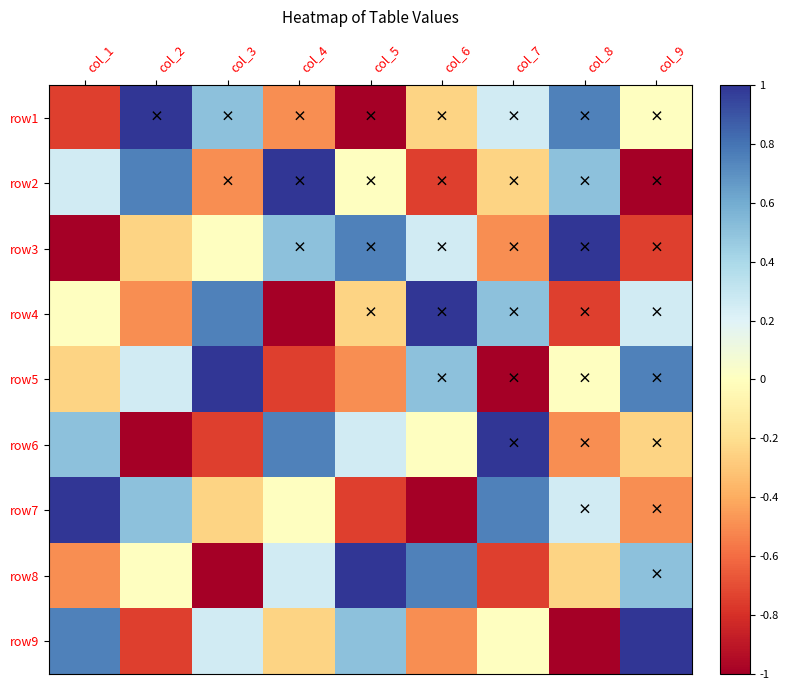

Reading left to right, what are all the values shown in this chart?

row1: col_1=-0.8	col_2=1.0	col_3=0.5	col_4=-0.5	col_5=-1.0	col_6=-0.2	col_7=0.2	col_8=0.8	col_9=0.0
row2: col_1=0.2	col_2=0.8	col_3=-0.5	col_4=1.0	col_5=0.0	col_6=-0.8	col_7=-0.2	col_8=0.5	col_9=-1.0
row3: col_1=-1.0	col_2=-0.2	col_3=0.0	col_4=0.5	col_5=0.8	col_6=0.2	col_7=-0.5	col_8=1.0	col_9=-0.8
row4: col_1=0.0	col_2=-0.5	col_3=0.8	col_4=-1.0	col_5=-0.2	col_6=1.0	col_7=0.5	col_8=-0.8	col_9=0.2
row5: col_1=-0.2	col_2=0.2	col_3=1.0	col_4=-0.8	col_5=-0.5	col_6=0.5	col_7=-1.0	col_8=0.0	col_9=0.8
row6: col_1=0.5	col_2=-1.0	col_3=-0.8	col_4=0.8	col_5=0.2	col_6=0.0	col_7=1.0	col_8=-0.5	col_9=-0.2
row7: col_1=1.0	col_2=0.5	col_3=-0.2	col_4=0.0	col_5=-0.8	col_6=-1.0	col_7=0.8	col_8=0.2	col_9=-0.5
row8: col_1=-0.5	col_2=0.0	col_3=-1.0	col_4=0.2	col_5=1.0	col_6=0.8	col_7=-0.8	col_8=-0.2	col_9=0.5
row9: col_1=0.8	col_2=-0.8	col_3=0.2	col_4=-0.2	col_5=0.5	col_6=-0.5	col_7=0.0	col_8=-1.0	col_9=1.0